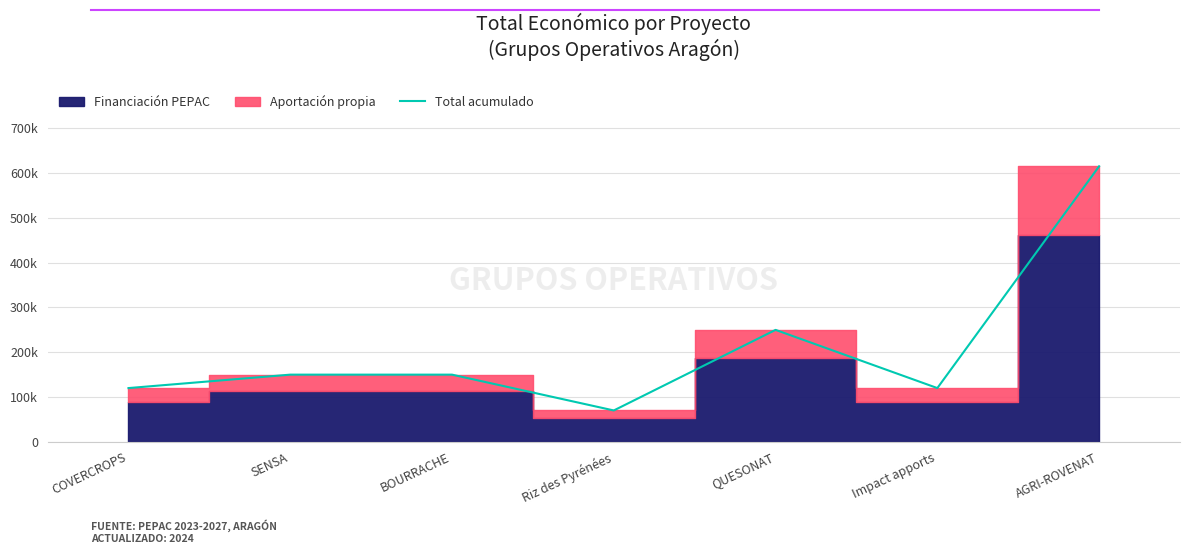

Where is the data nearest to the value 342687?

QUESONAT